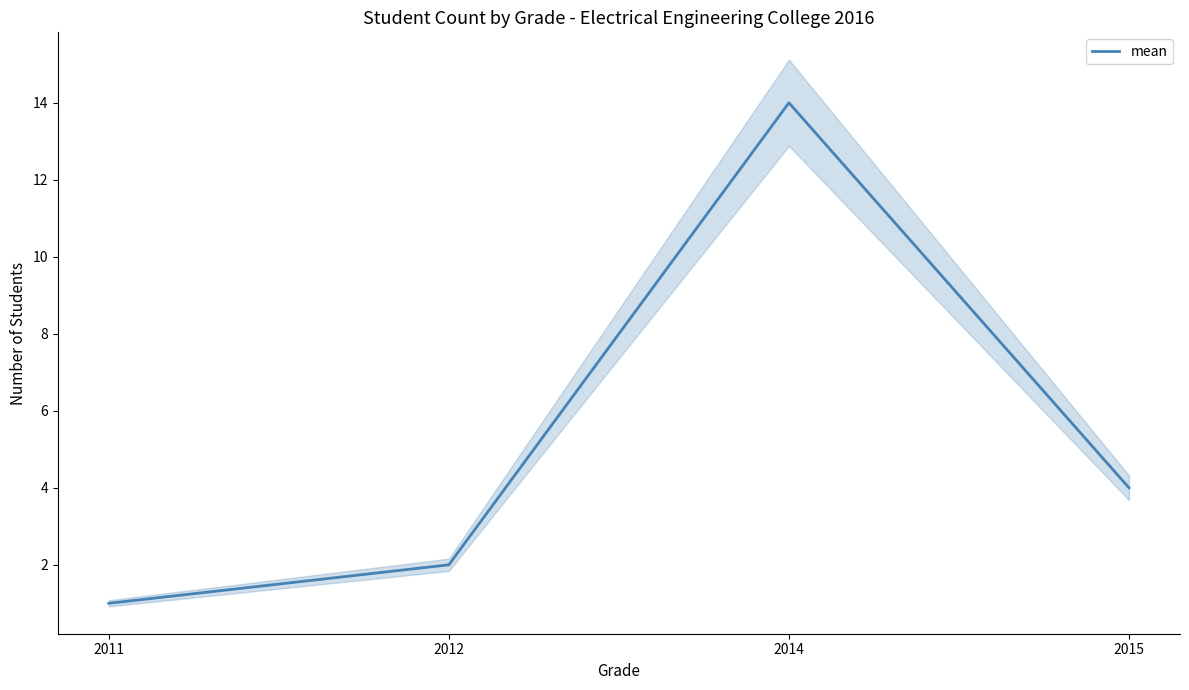

Reading left to right, extract all data points from this chart.

2011=1	2012=2	2014=14	2015=4